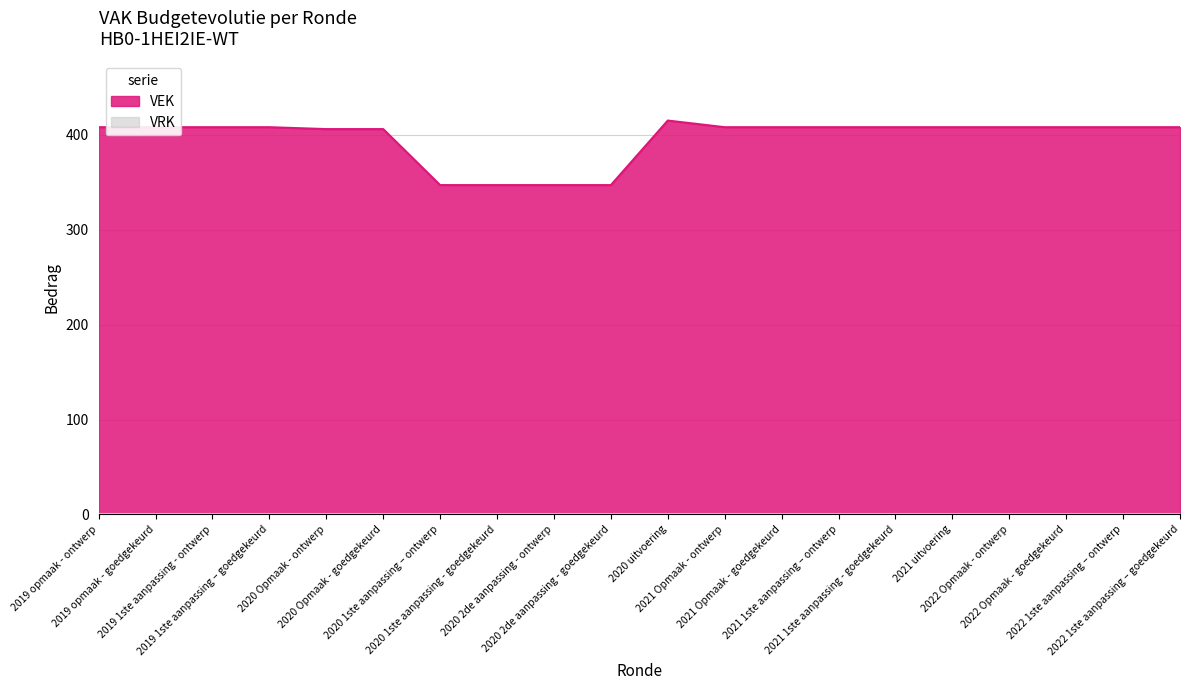

The chart shows a value of 545 at 2020 2de aanpassing - ontwerp. True or false?

False